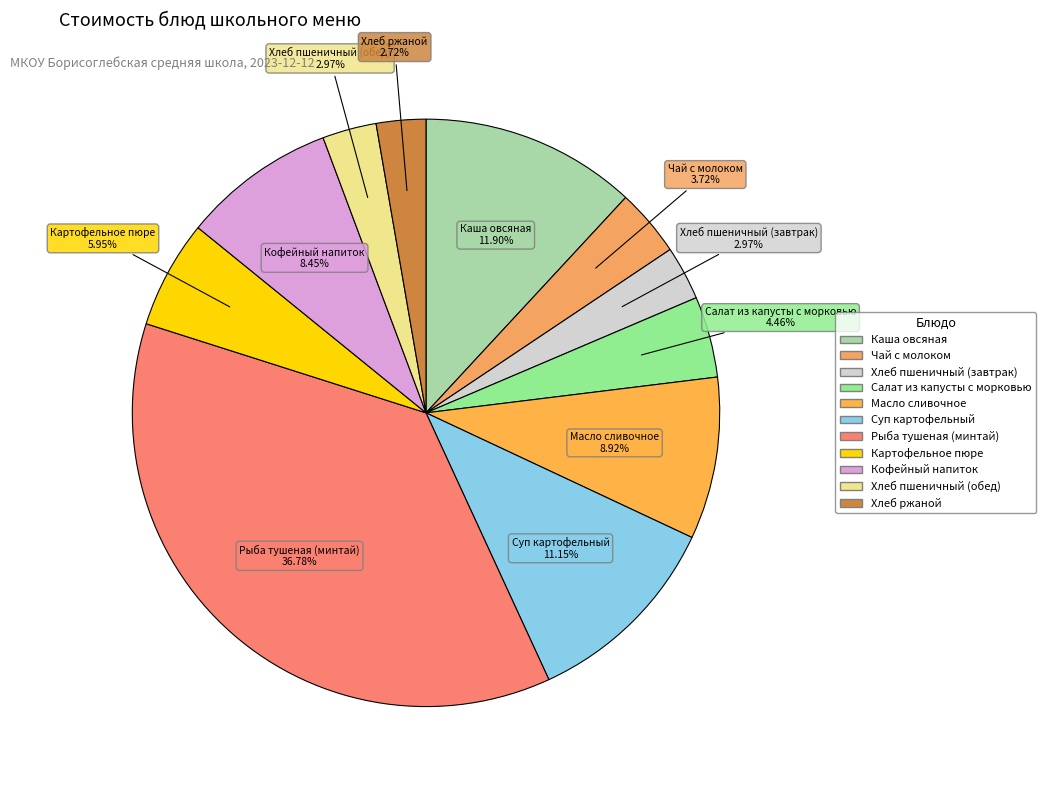

Is it true that Хлеб ржаной is 3% of the pie?

True